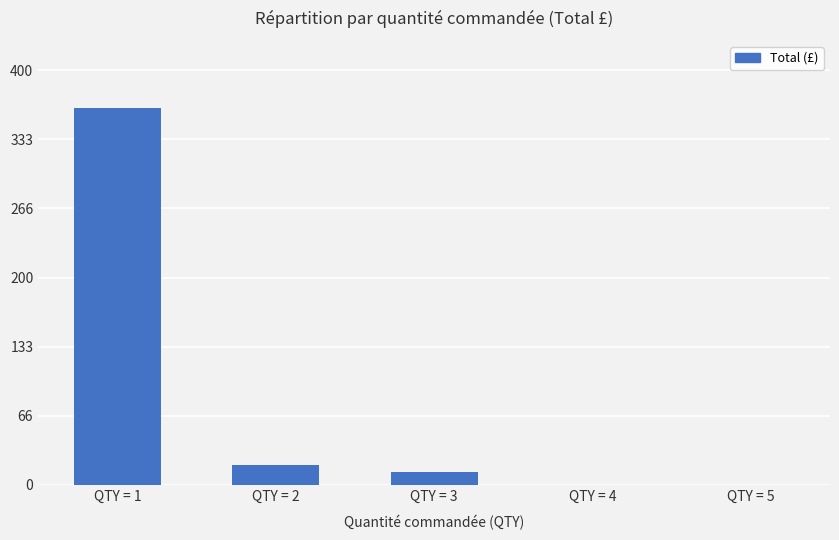

Which has a higher value, QTY = 2 or QTY = 4?

QTY = 2